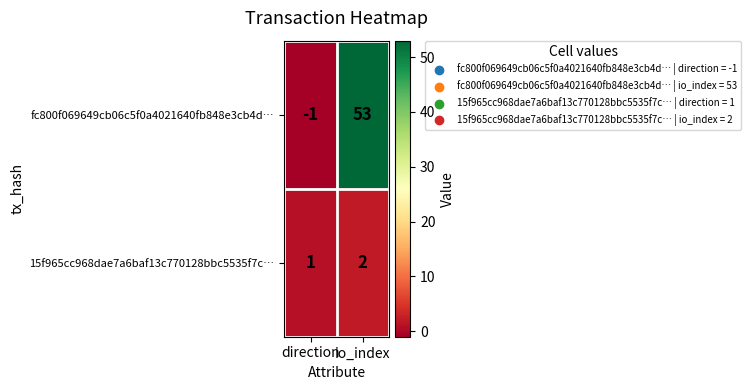

Between direction and io_index, which series saw the biggest shift?

fc800f069649cb06c5f0a4021640fb848e3cb4d…